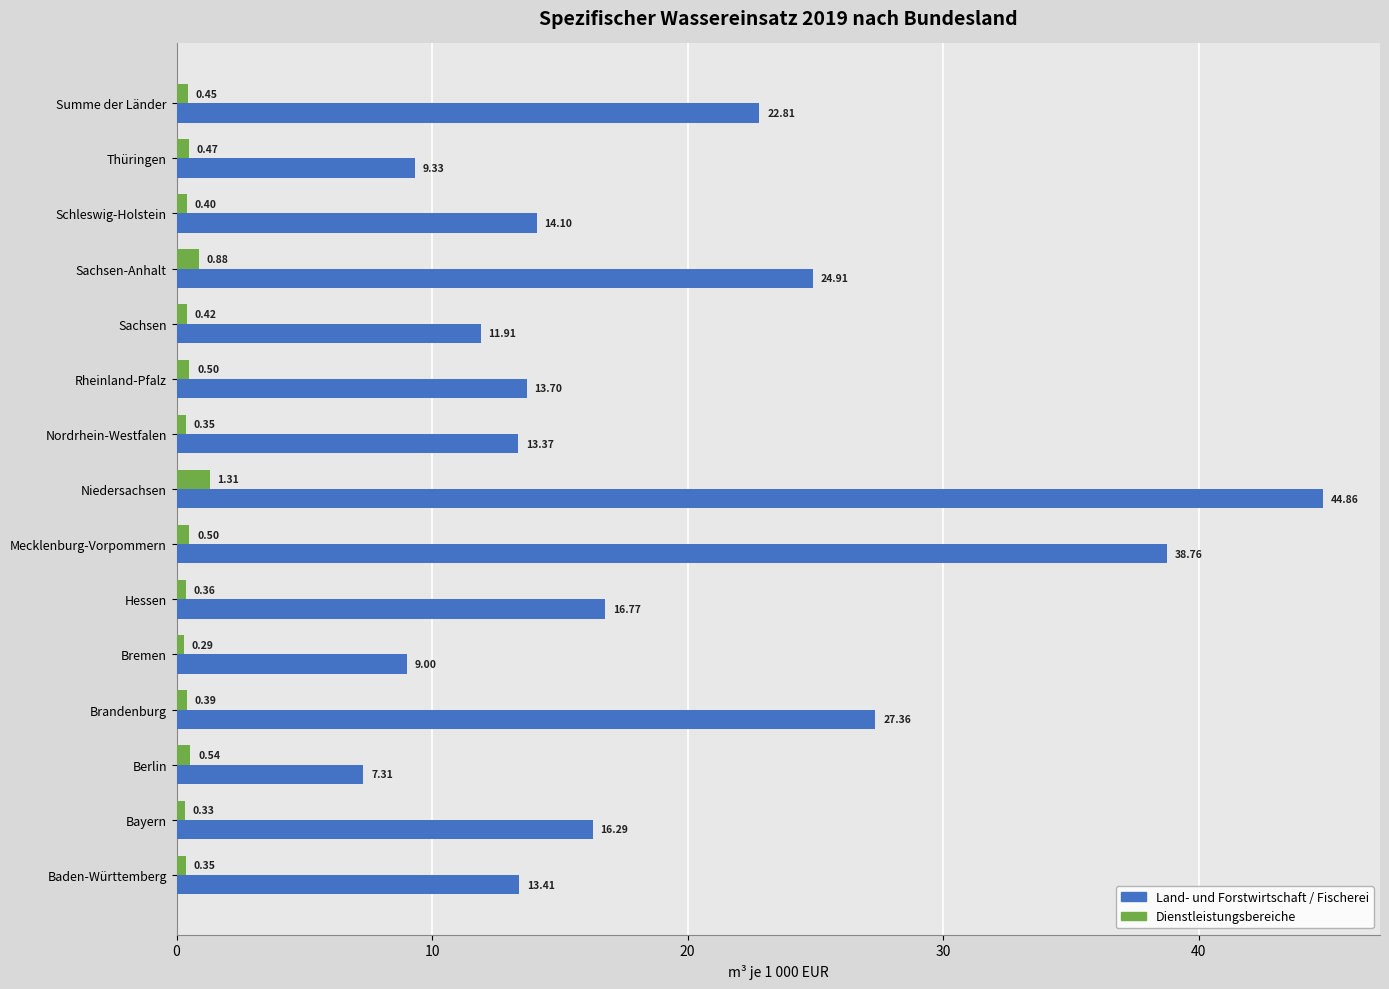

Rank the series by their average value, from highest to lowest.

Land- und Forstwirtschaft / Fischerei, Dienstleistungsbereiche